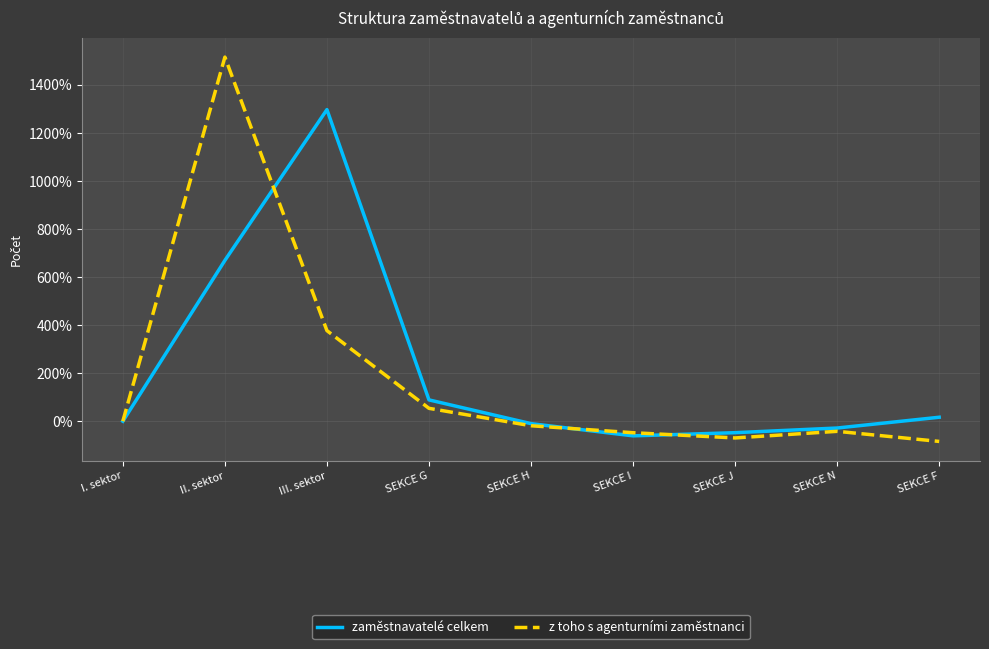

What is the smallest value displayed?

-84.1